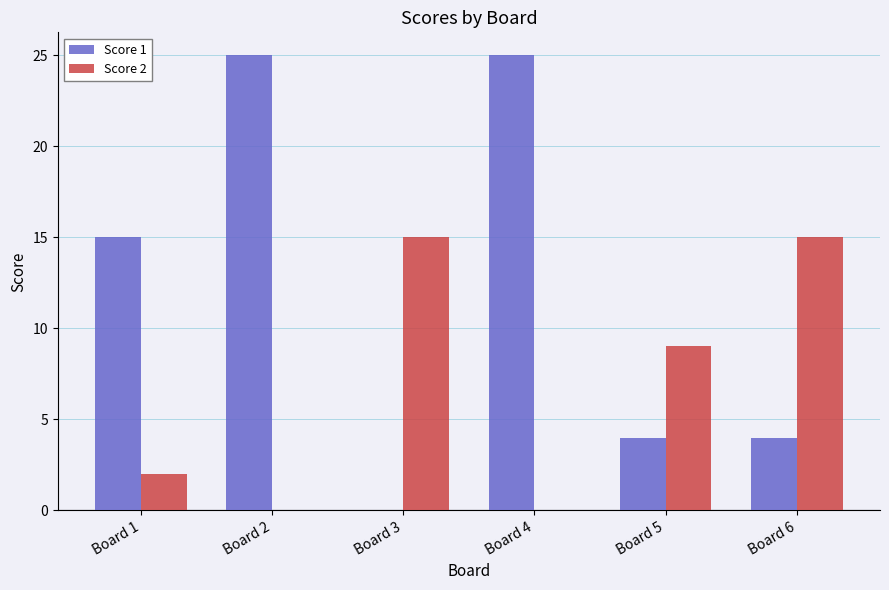

At which label does Score 2 first exceed 9?

Board 3